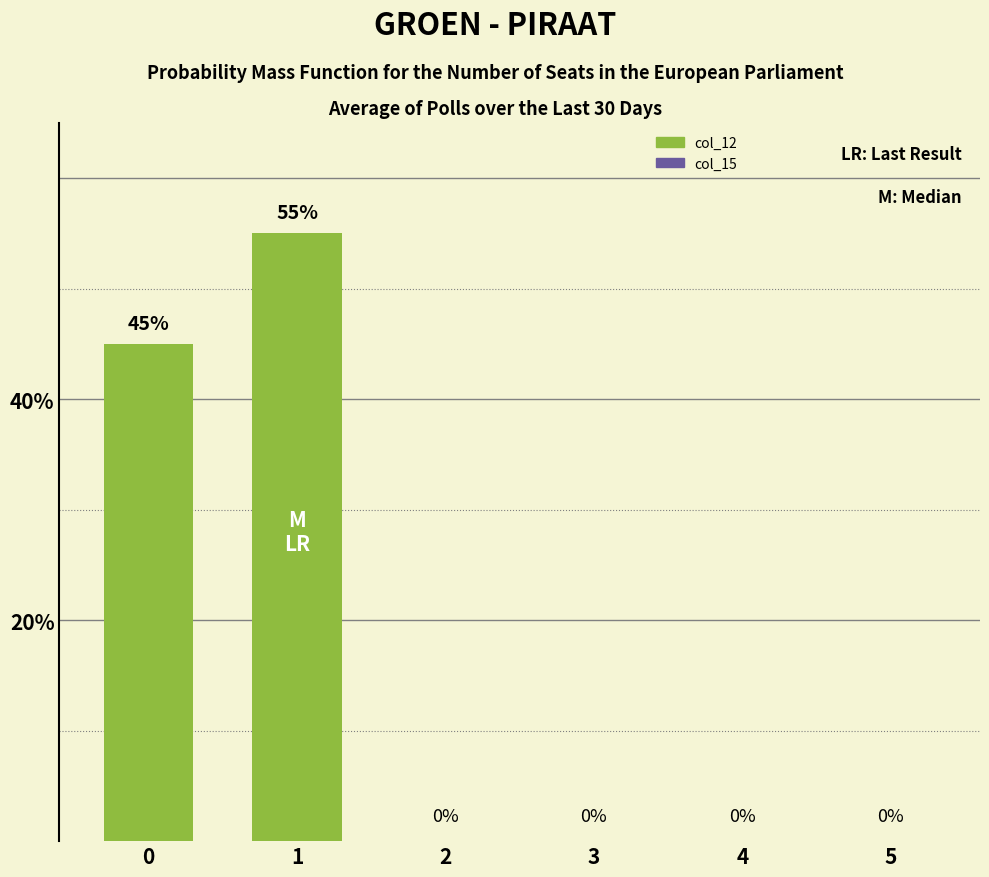

Are the bars horizontal?

No